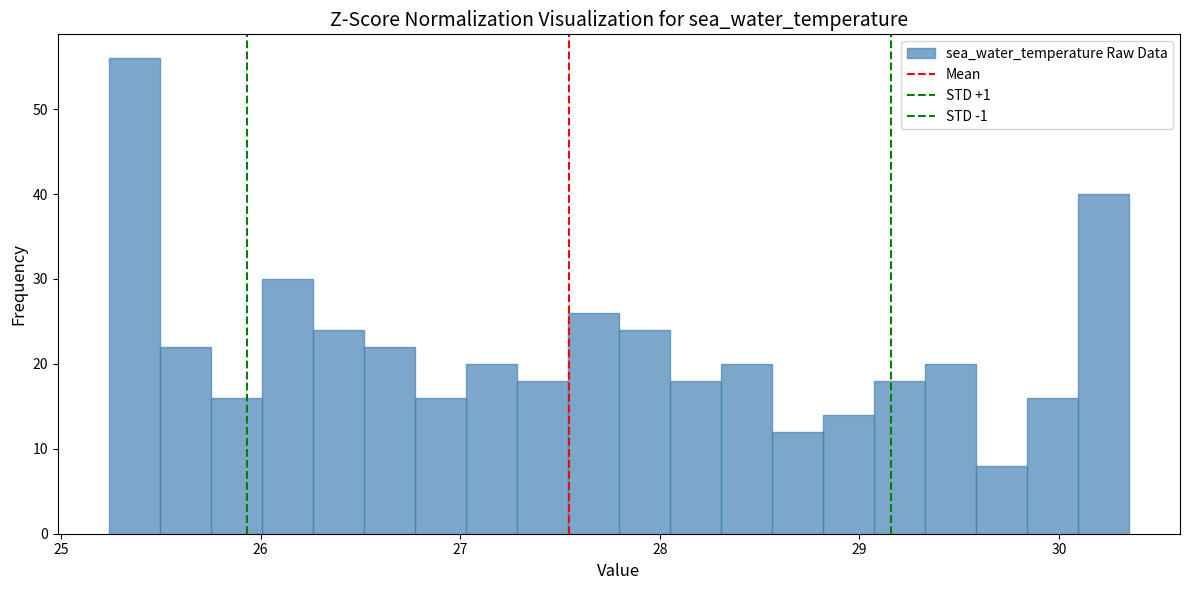

Around what value on the x-axis is the tallest bar? Give the approximate position of its centre, as read against the axis.

25.4